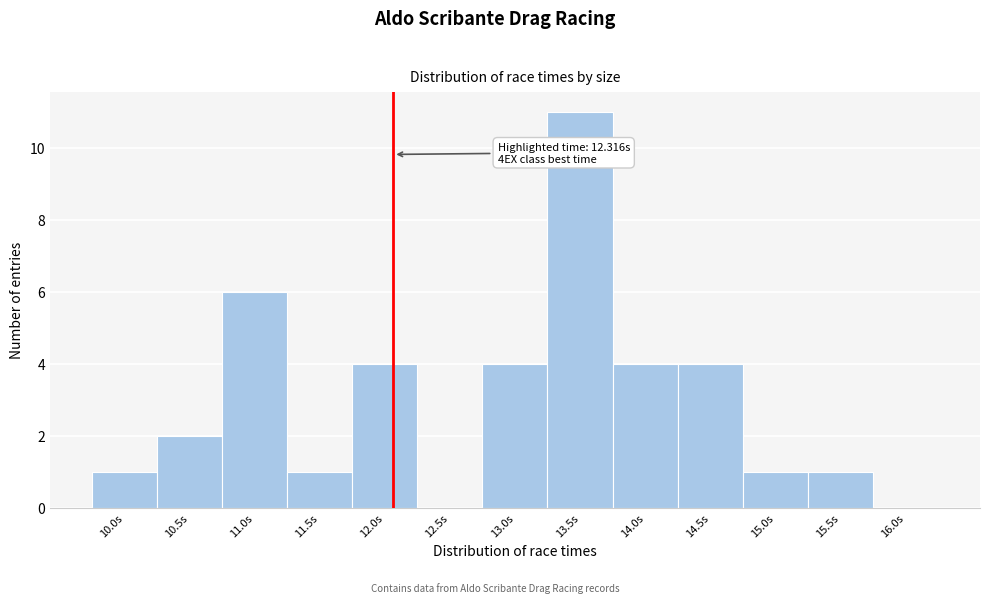

Reading left to right, list all the values displayed in this chart.

10.0s=1	10.5s=2	11.0s=6	11.5s=1	12.0s=4	12.5s=0	13.0s=4	13.5s=11	14.0s=4	14.5s=4	15.0s=1	15.5s=1	16.0s=0